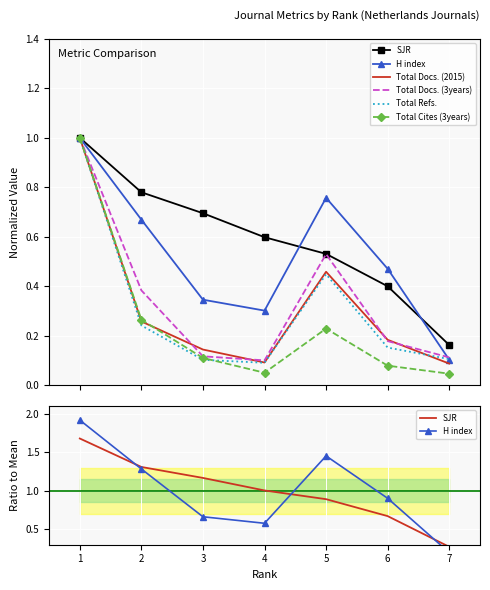

What is the greatest value displayed?

1.9